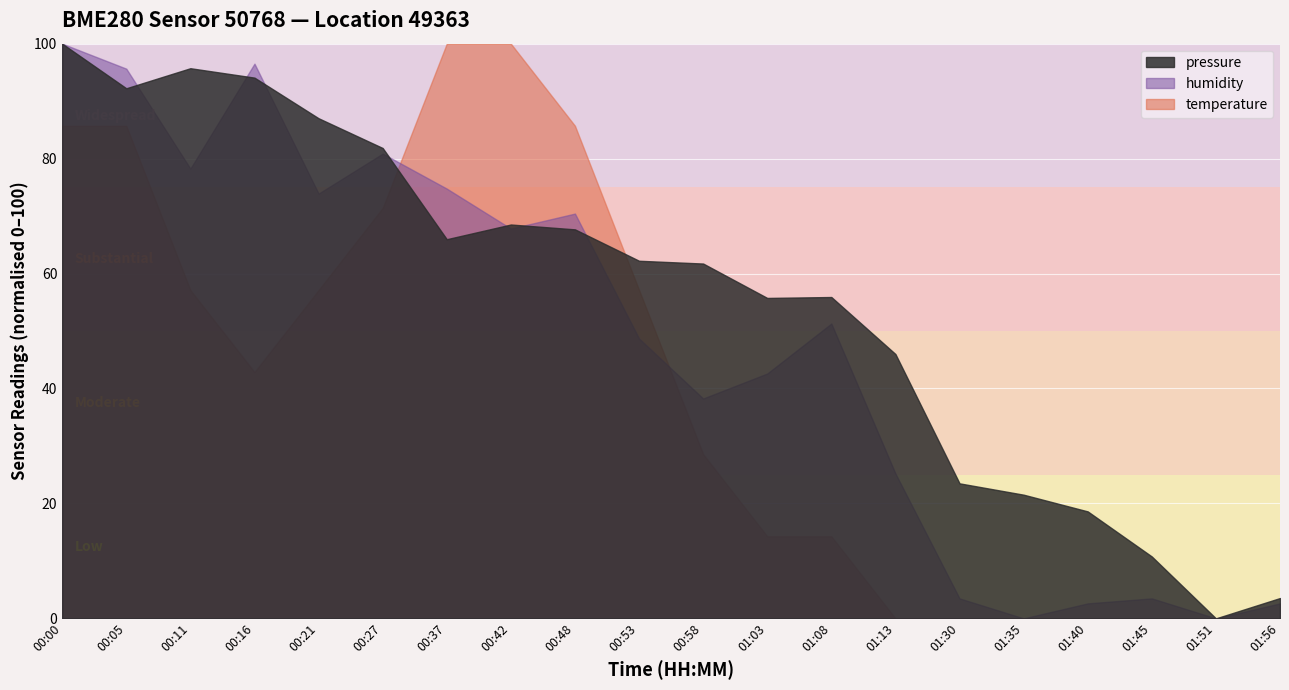

Which category has the highest value in the pressure series?

00:00